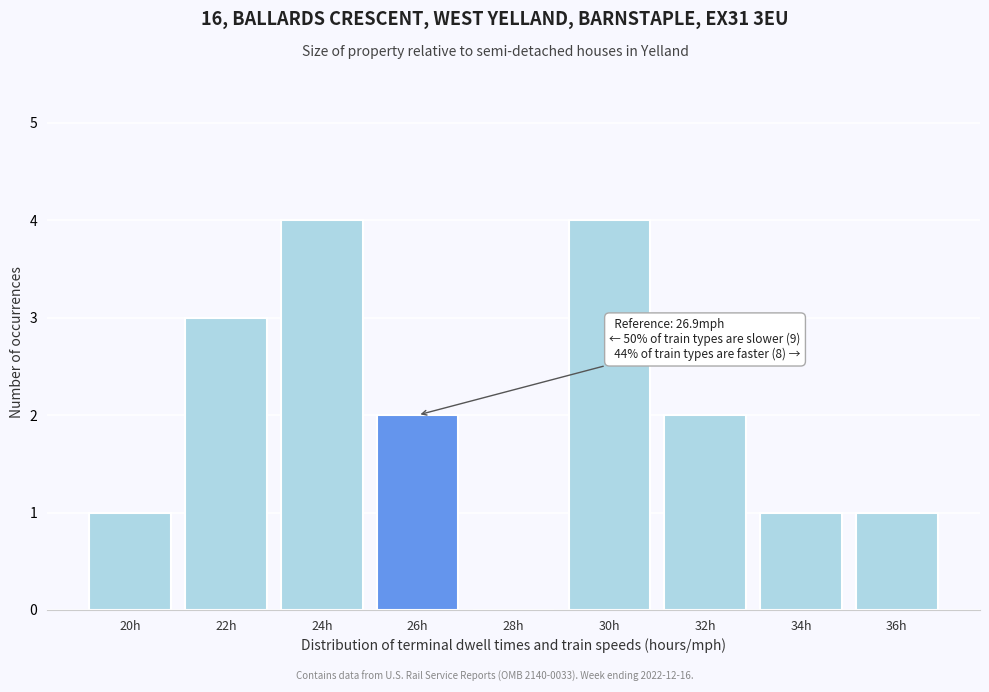

Reading left to right, list all the values displayed in this chart.

20h=1	22h=3	24h=4	26h=2	28h=0	30h=4	32h=2	34h=1	36h=1